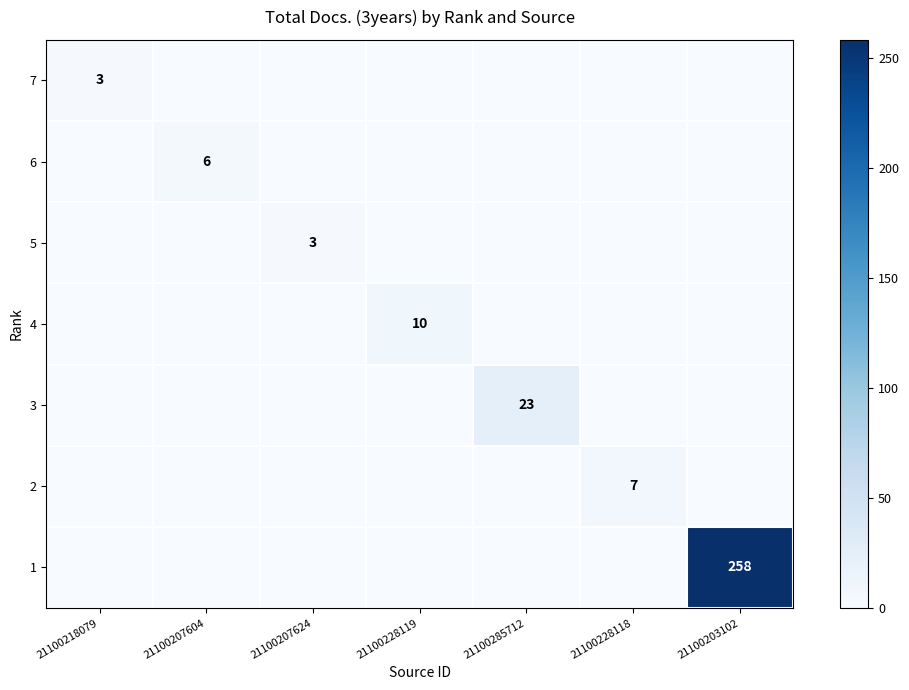

What is the difference between the highest and lowest values at 21100228119?

10